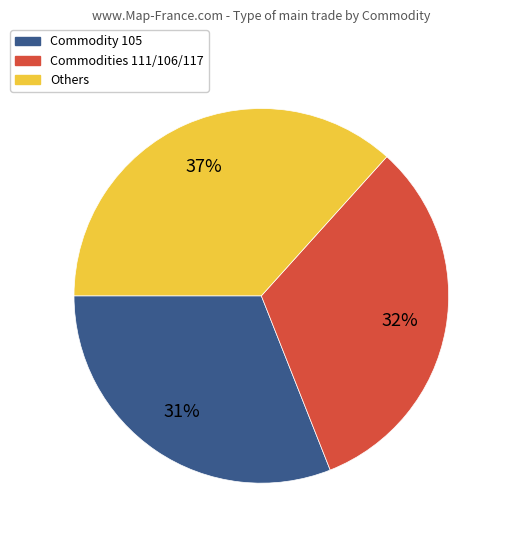

How many slices are in this pie chart?

3